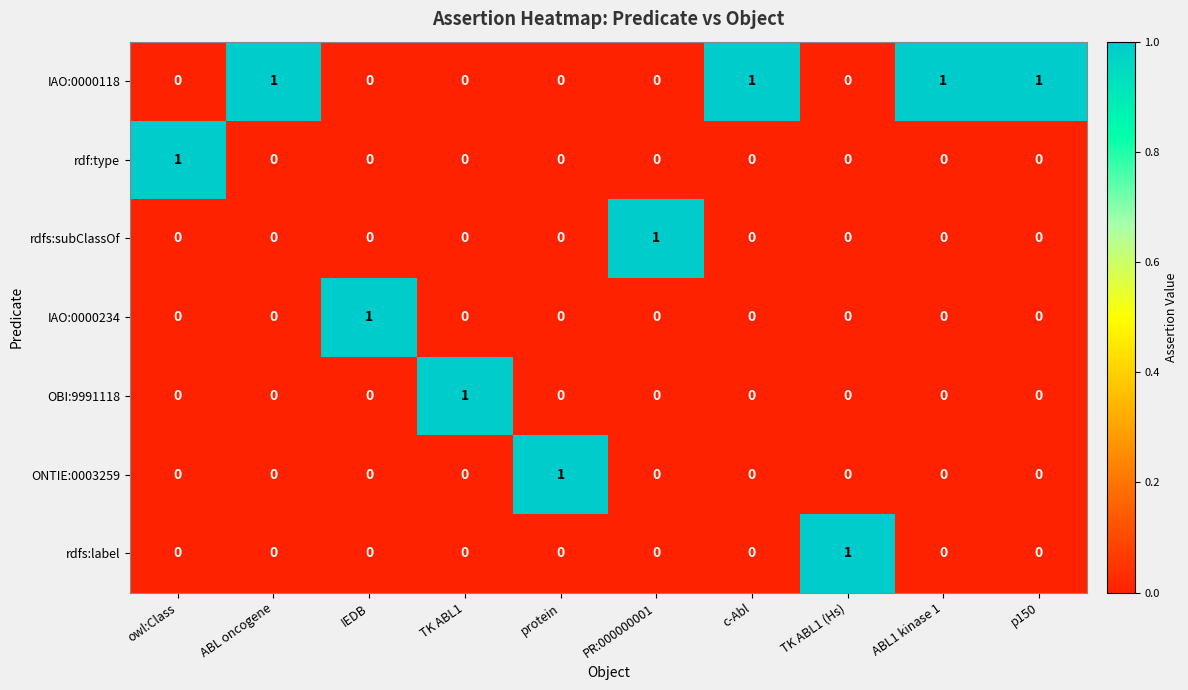

At how many categories does at least one series exceed 0?

10